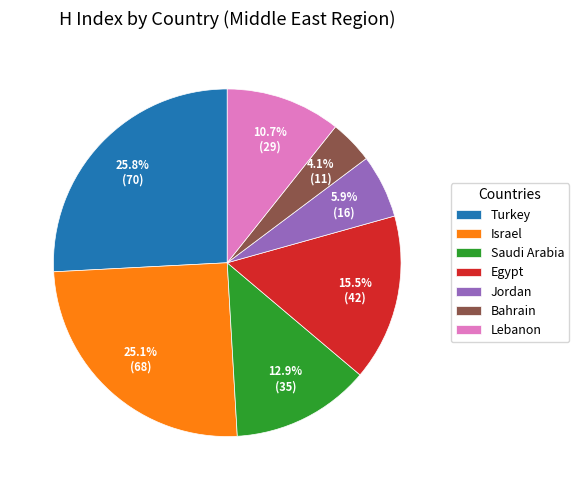

To the nearest percent, what is the average slice percentage?

14%